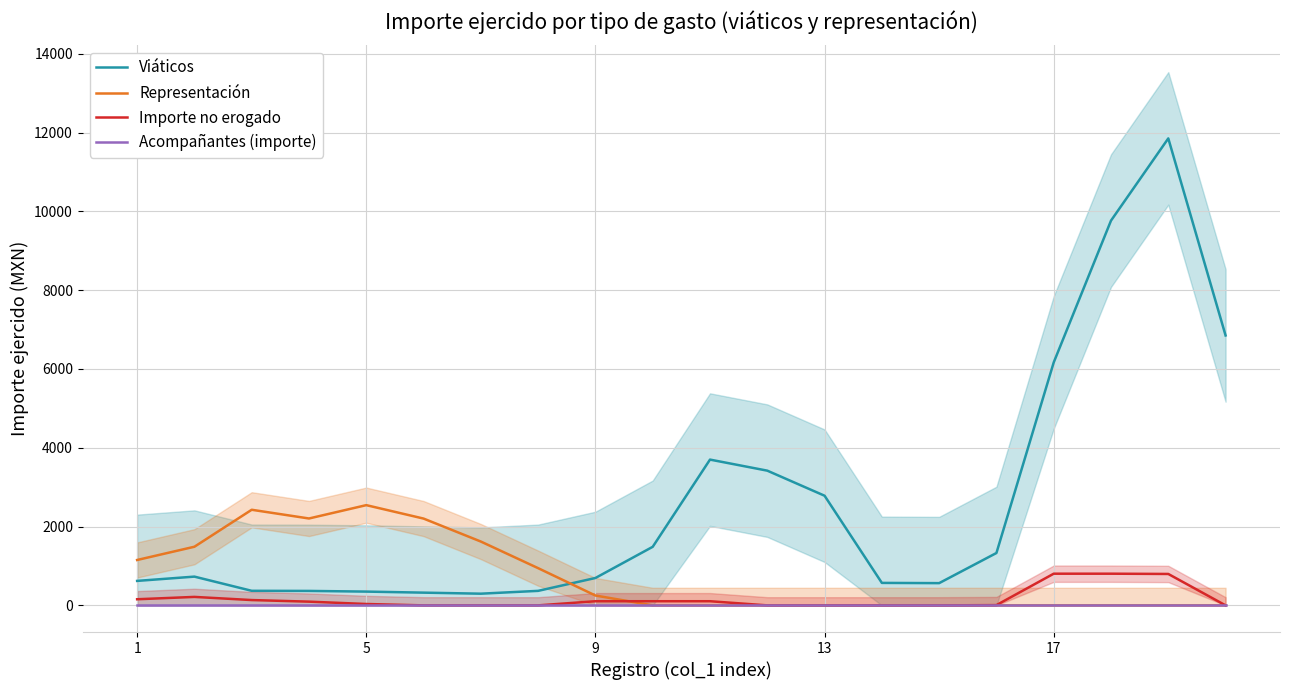

At how many categories does at least one series exceed 2697?

7